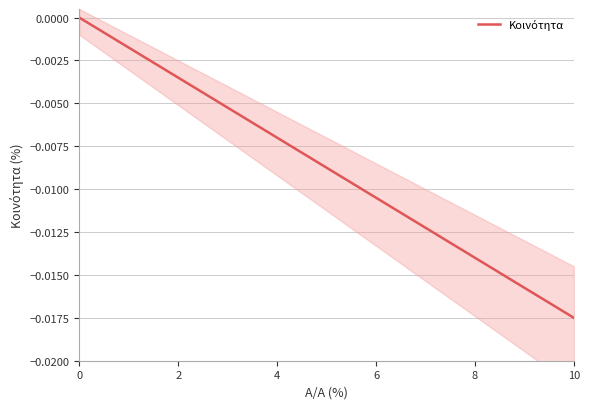

Rank the categories by value from highest to lowest.

0, 2, 4, 6, 8, 10, 6, 7, 8, 9, 10, 11, 12